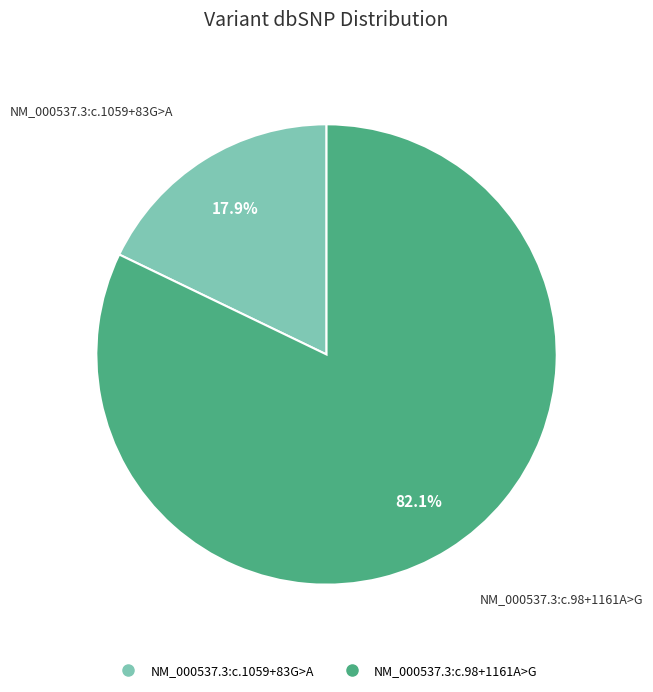

Which category has the biggest portion of the pie?

NM_000537.3:c.98+1161A>G